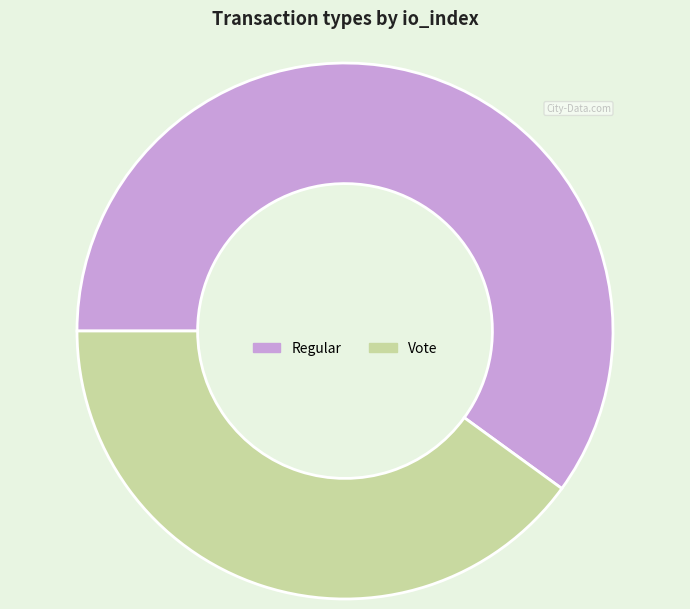

How many slices are in this pie chart?

2